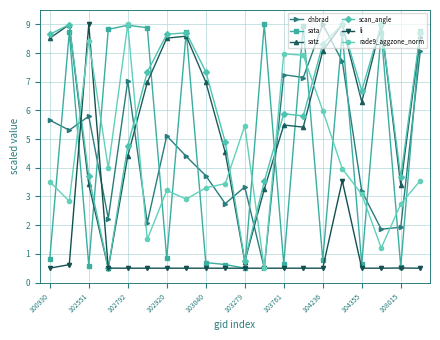

True or false: sata has more than 2 interior local peaks.

True